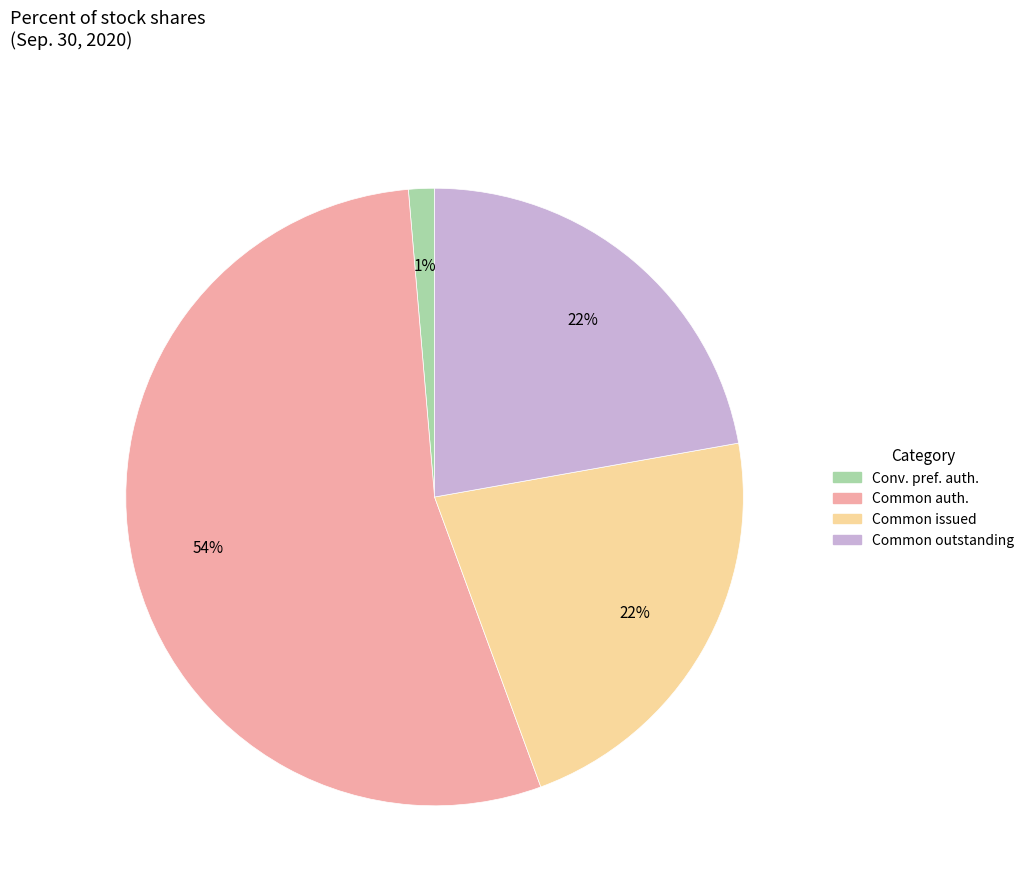

To the nearest percent, what is the average slice percentage?

25%